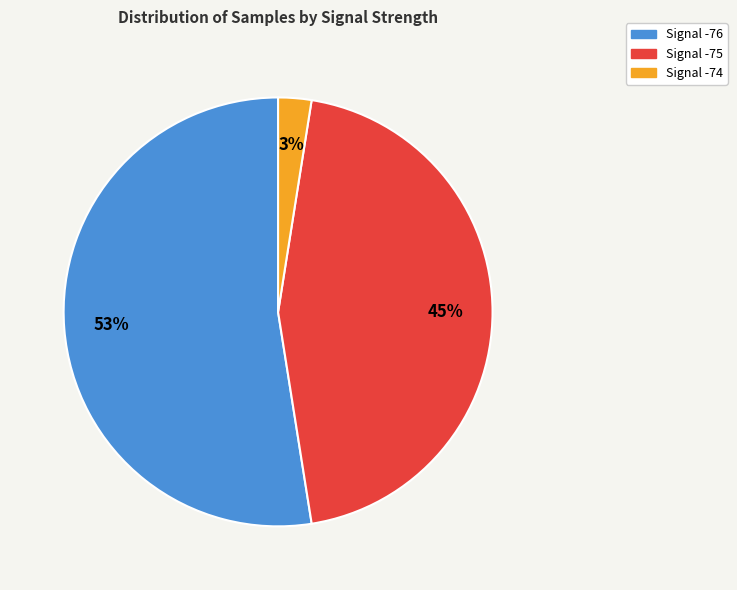

How many slices are in this pie chart?

3